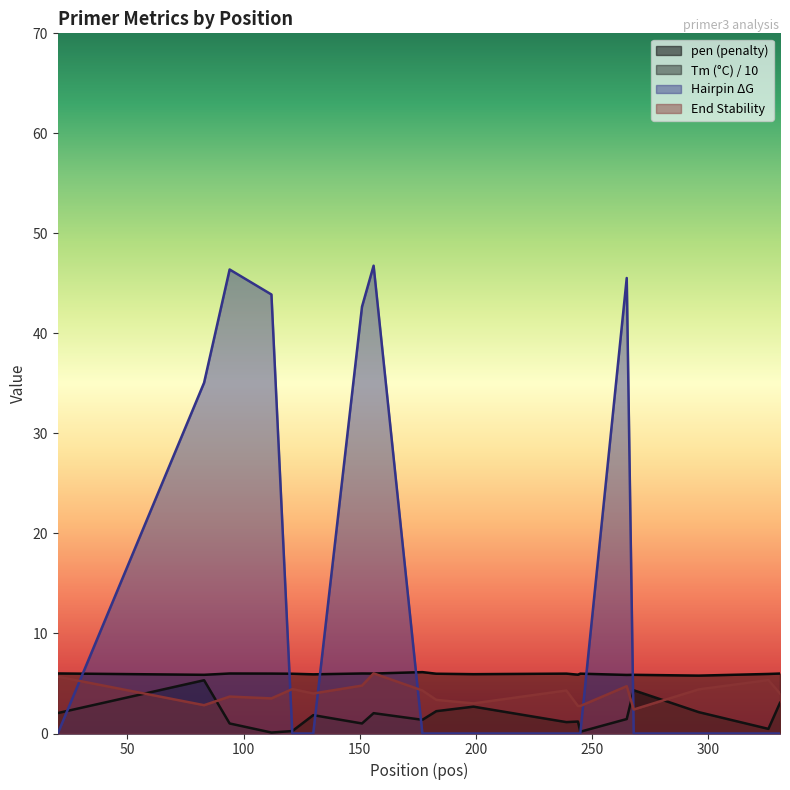

At which label does pen first exceed 1?

20